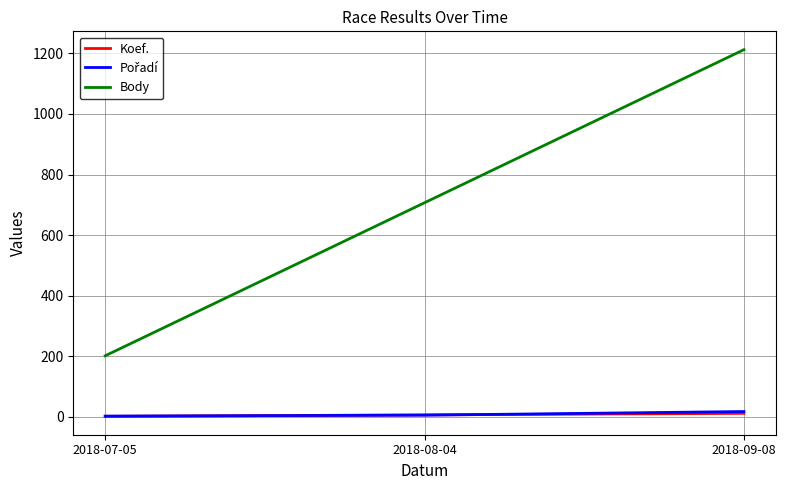

What position from the left is 2018-08-04?

2